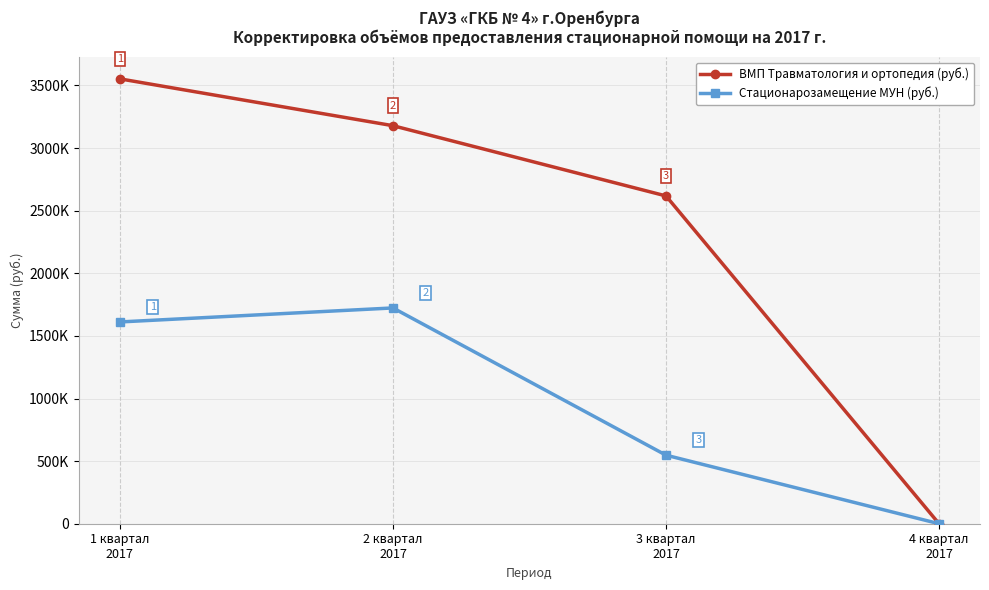

Reading left to right, list all the values displayed in this chart.

ВМП Травматология и ортопедия (руб.): 3552631.8	3178670.5	2617728.7	0.0
Стационарозамещение МУН (руб.): 1611370.0	1723230.0	547400.0	0.0